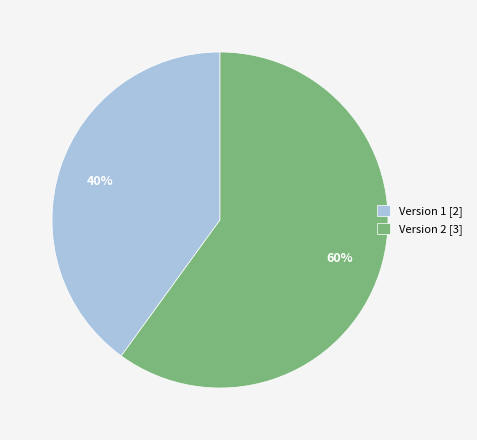

Is there a majority slice in this chart?

Yes